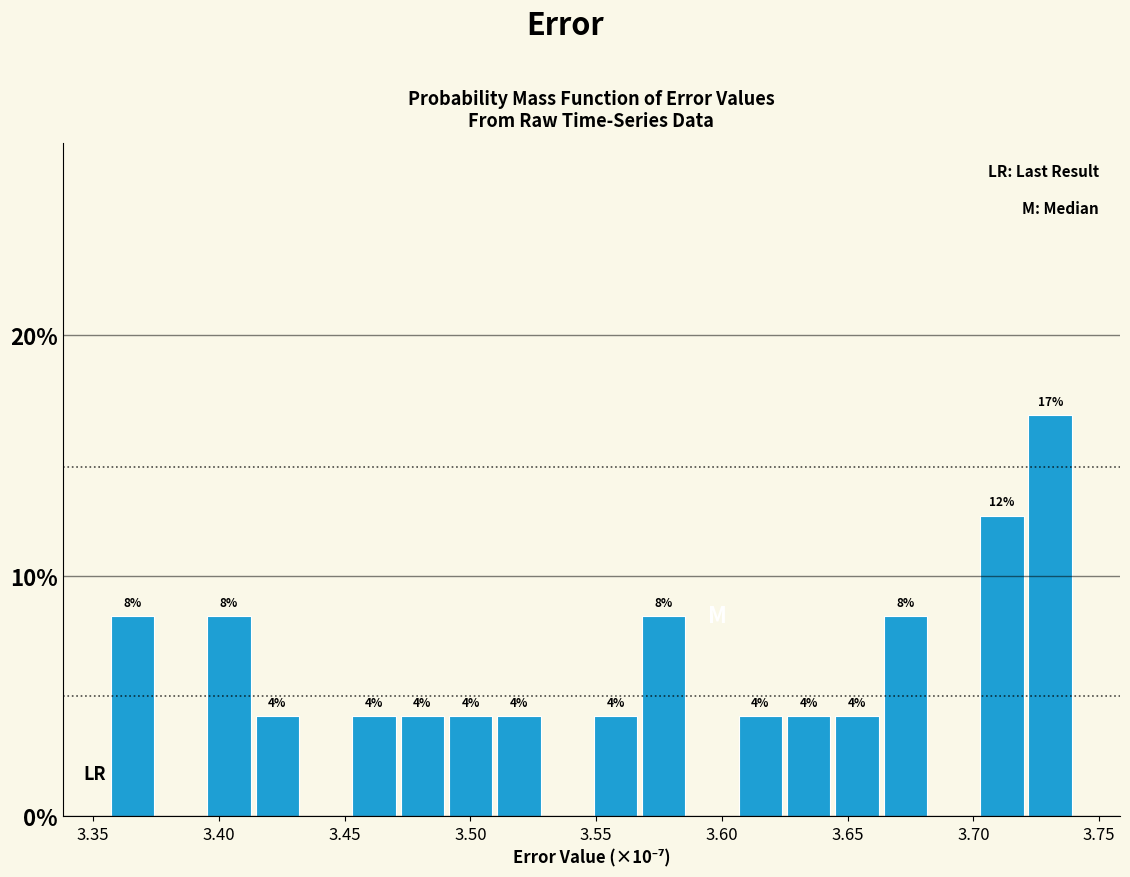

Around what value on the x-axis is the tallest bar? Give the approximate position of its centre, as read against the axis.

3.730